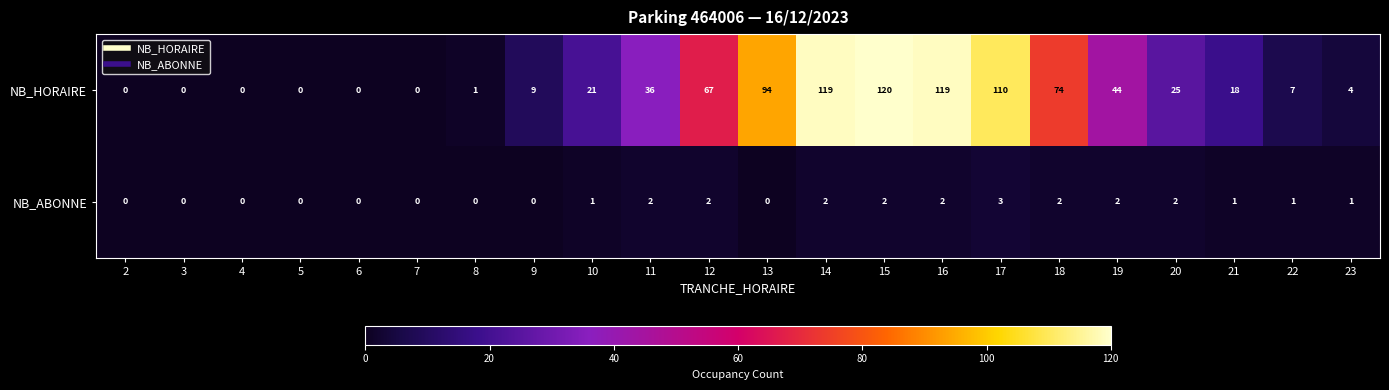

List the series in order of their peak value, highest first.

NB_HORAIRE, NB_ABONNE